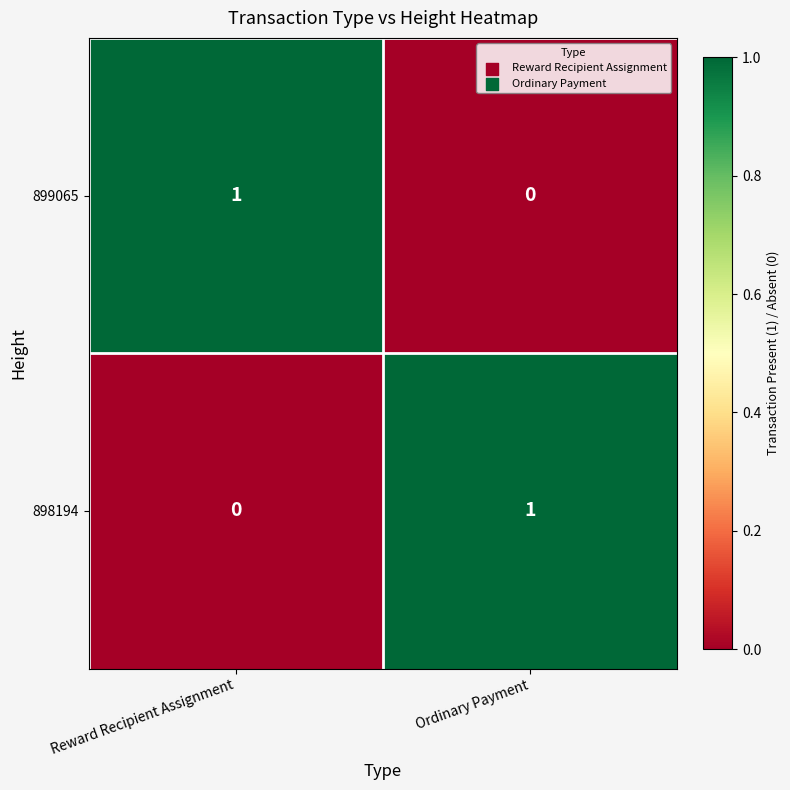

The value of 899065 at Reward Recipient Assignment is 1. True or false?

True